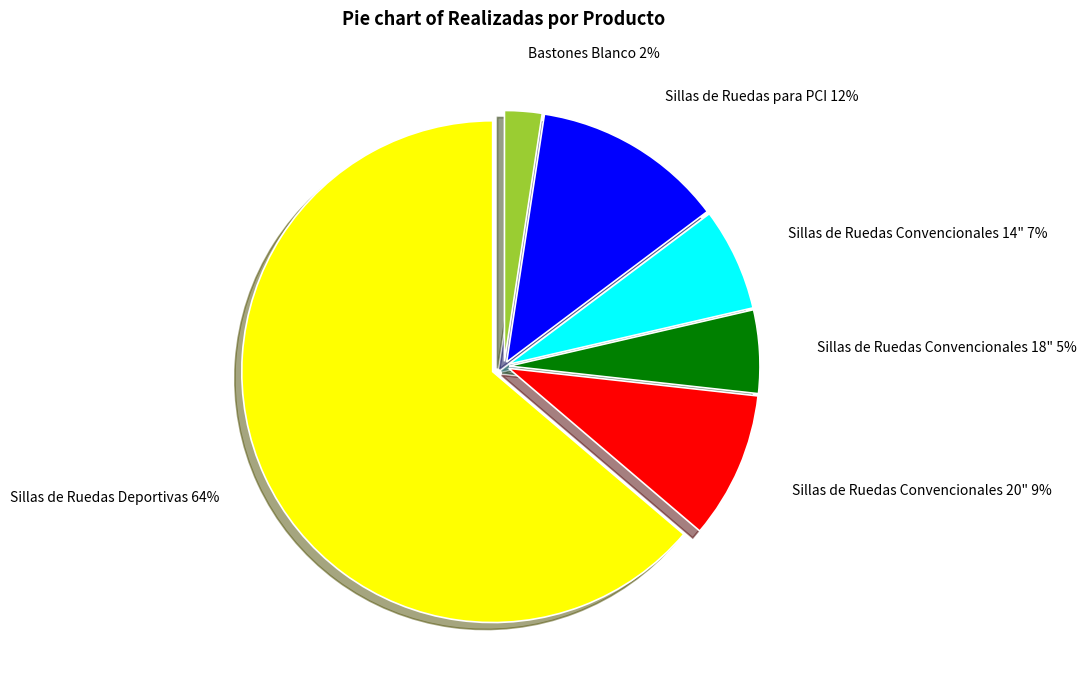

Does any single category account for the majority?

Yes